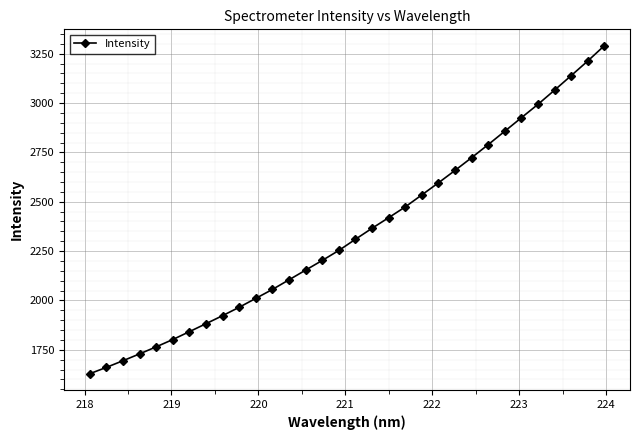

What is the difference between the second highest and minimum values?

1584.2